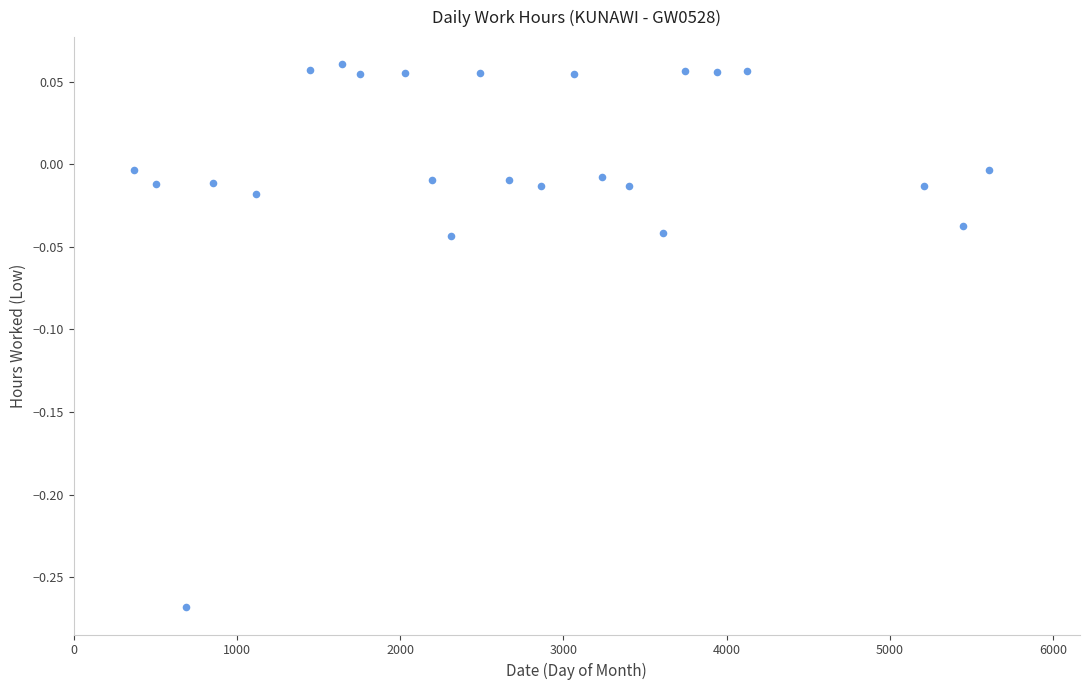

What is the range of X values (max minus min)?

5233.3